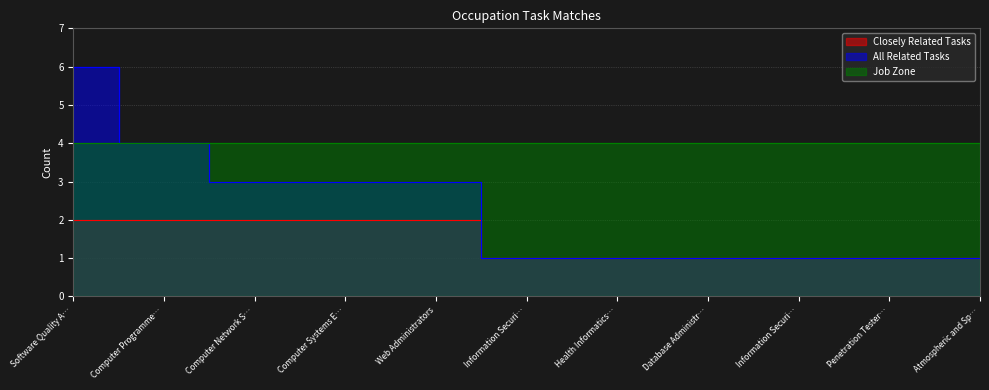

Which series has the largest range (max minus min)?

All Related Tasks